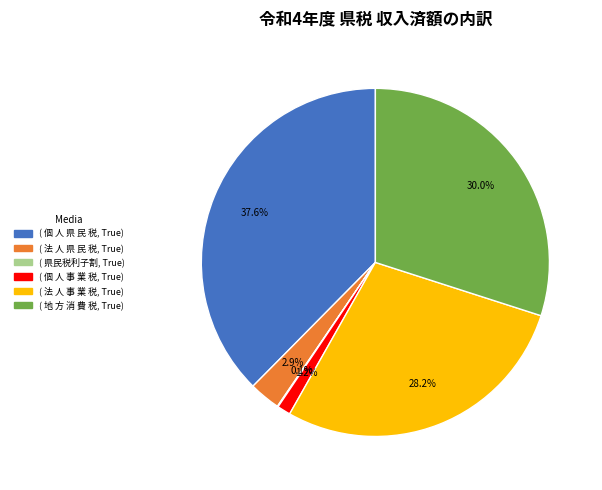

Is there a majority slice in this chart?

No